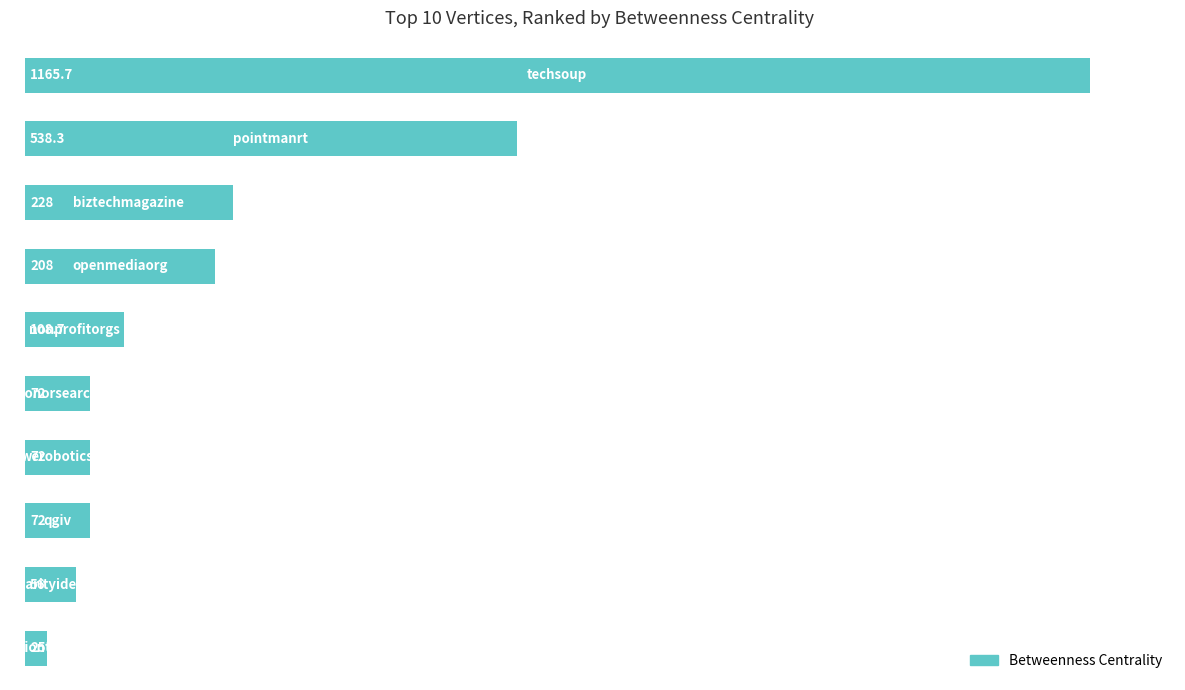

What is the smallest value displayed?

25.0